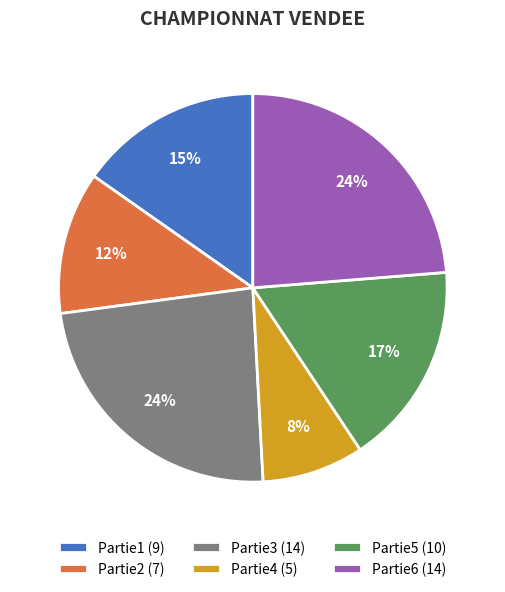

What is the ratio of the value at Partie5 (10) to the value at Partie6 (14)?

0.7